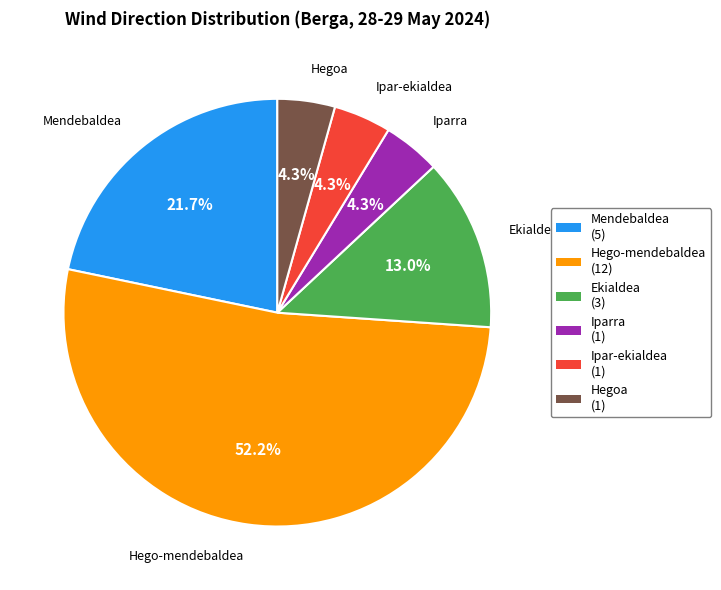

To the nearest percent, what portion does Mendebaldea represent?

22%